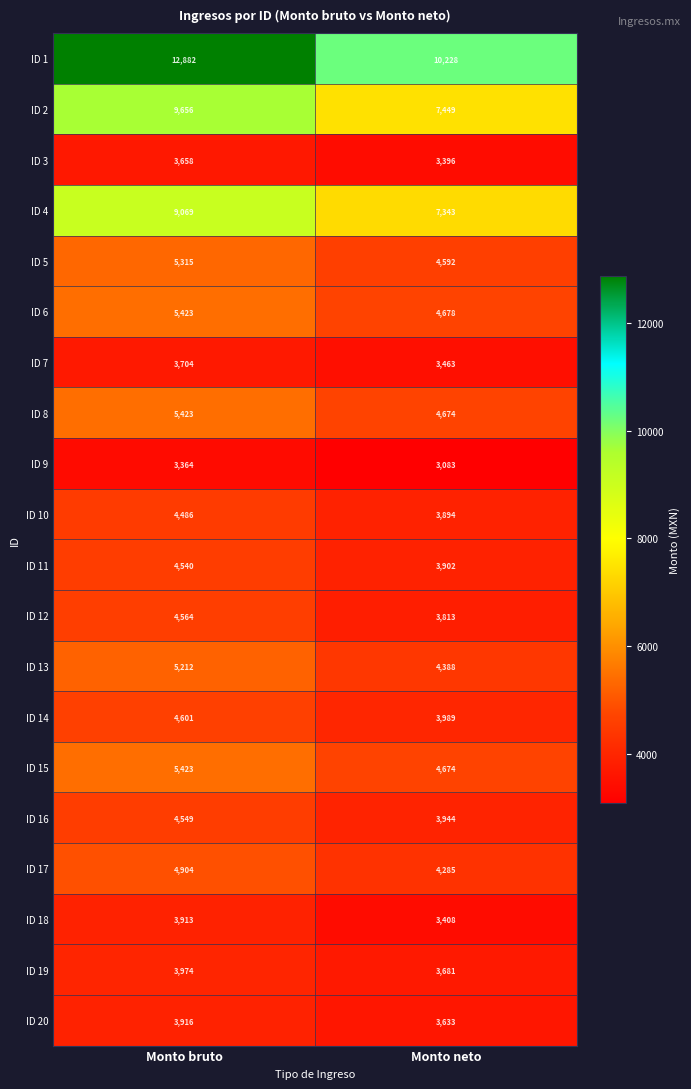

Is the value of ID 7 at Monto neto greater than the value of ID 11 at Monto bruto?

No